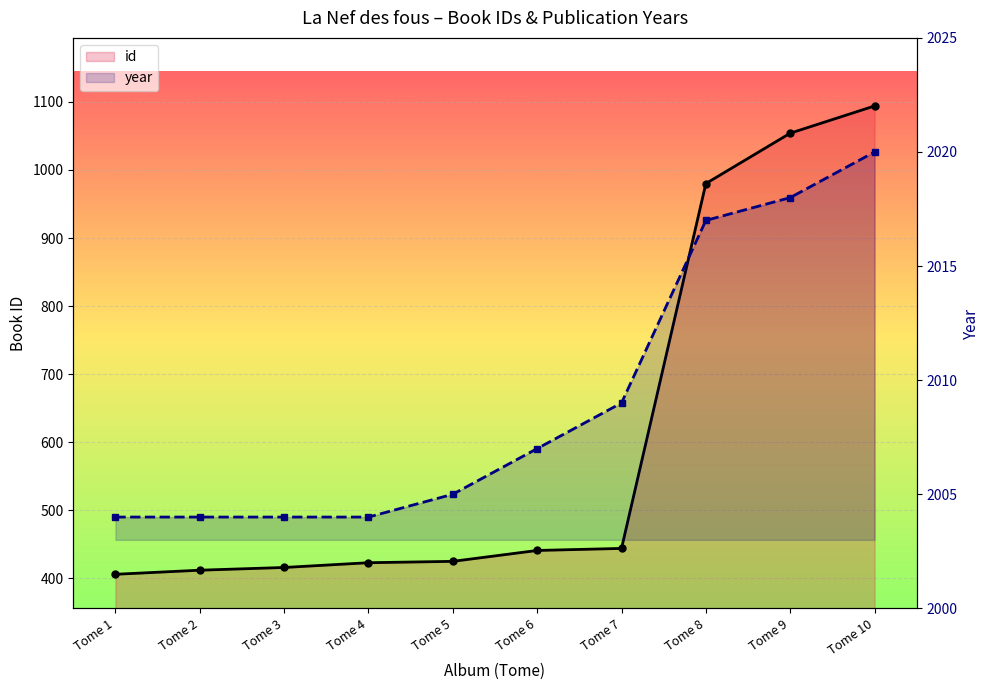

The id series shows 1054 at Tome 9. True or false?

True